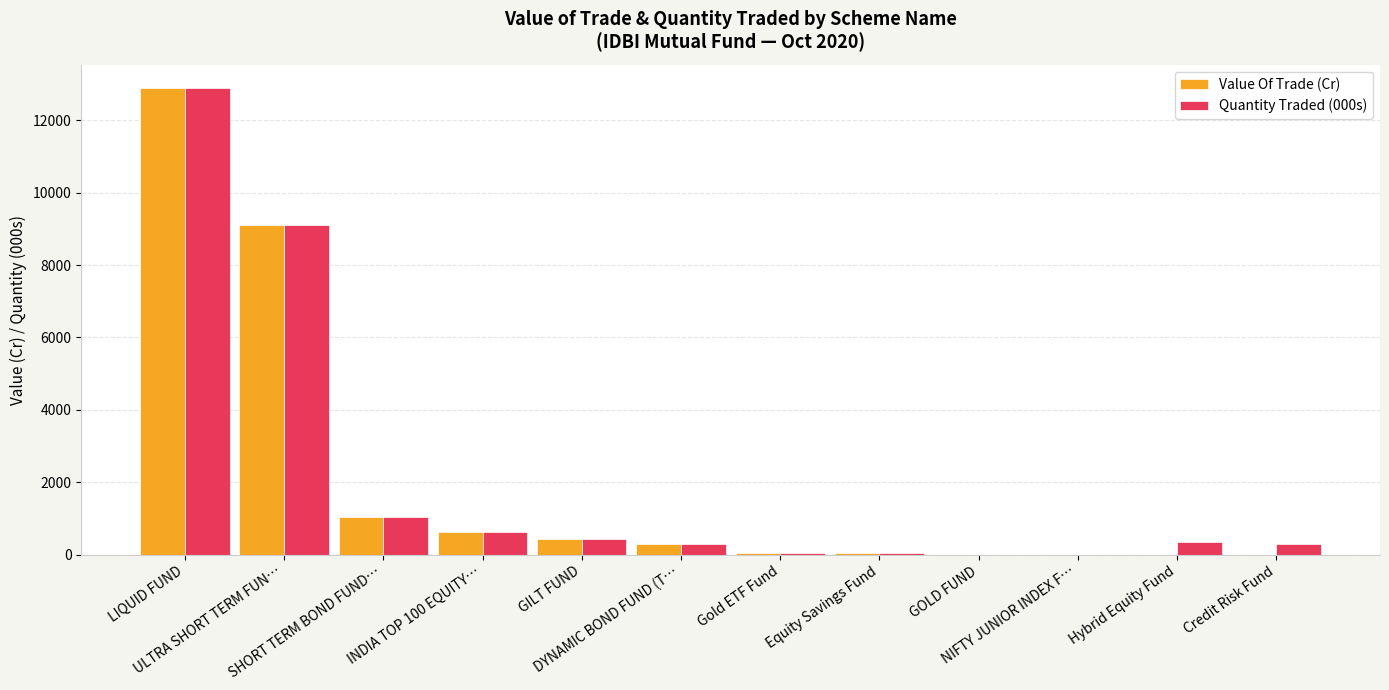

What is the approximate value of Quantity Traded (000s) at Equity Savings Fund?

37.2